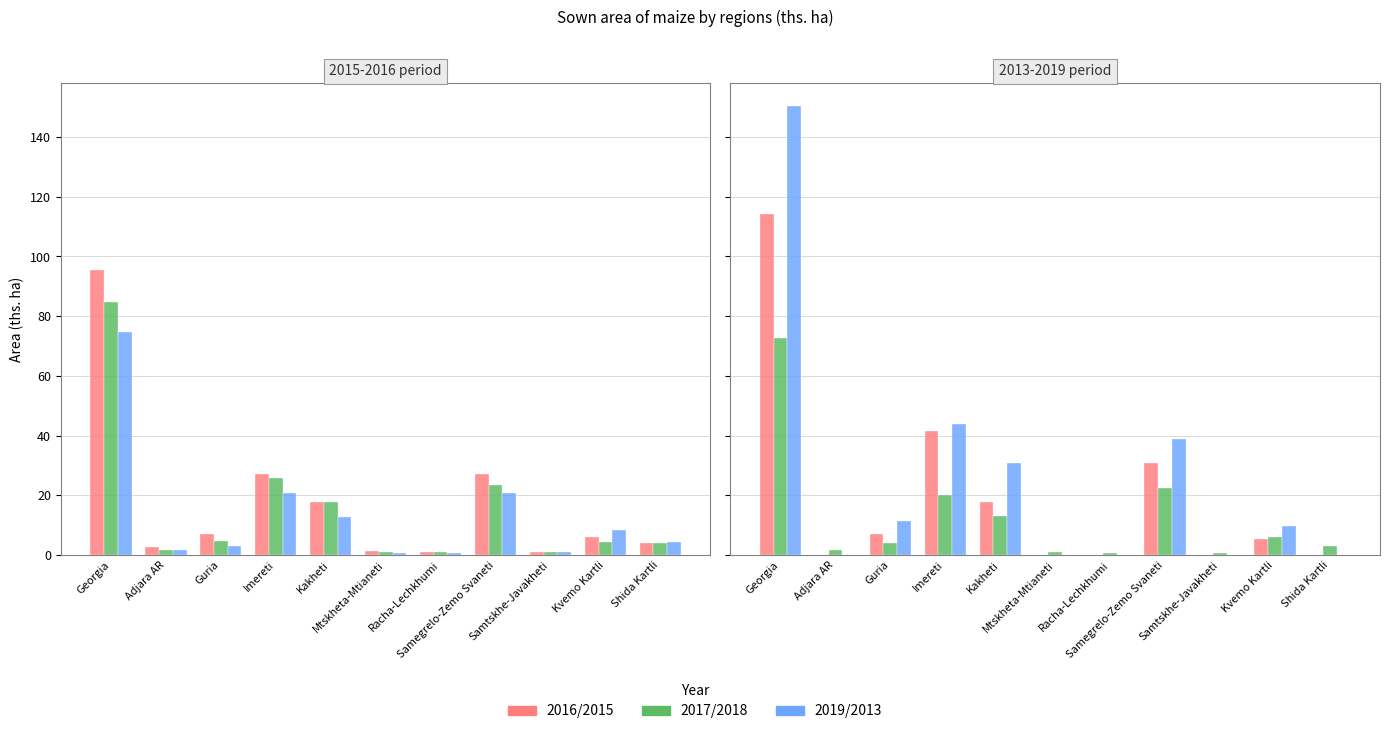

Reading left to right, extract all data points from this chart.

2016: 95.5	2.6	7.2	27.3	17.9	1.5	1.0	27.0	1.2	5.9	3.9
2017: 84.8	1.7	4.8	25.8	17.8	1.1	0.9	23.5	1.0	4.4	3.9
2019: 74.7	1.8	2.9	20.9	12.9	0.6	0.7	20.8	1.2	8.4	4.5
2015: 114.1	0.0	7.0	41.5	17.9	0.0	0.0	30.7	0.0	5.3	0.0
2018: 72.8	1.7	3.9	20.0	13.0	1.0	0.8	22.6	0.8	6.1	2.9
2013: 150.4	0.0	11.5	43.9	30.9	0.0	0.0	38.8	0.0	9.7	0.0